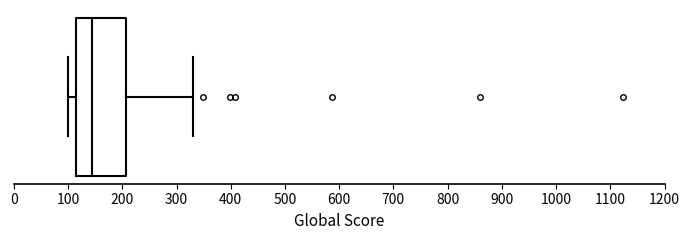

Read this box plot against the x-axis: the position of the median line, the range covered by the box, and the ends of both whiskers. The values are not printed on the chart, so give them approximately, as read against the axis.

median 140, box 120 to 210, whiskers 100 to 330